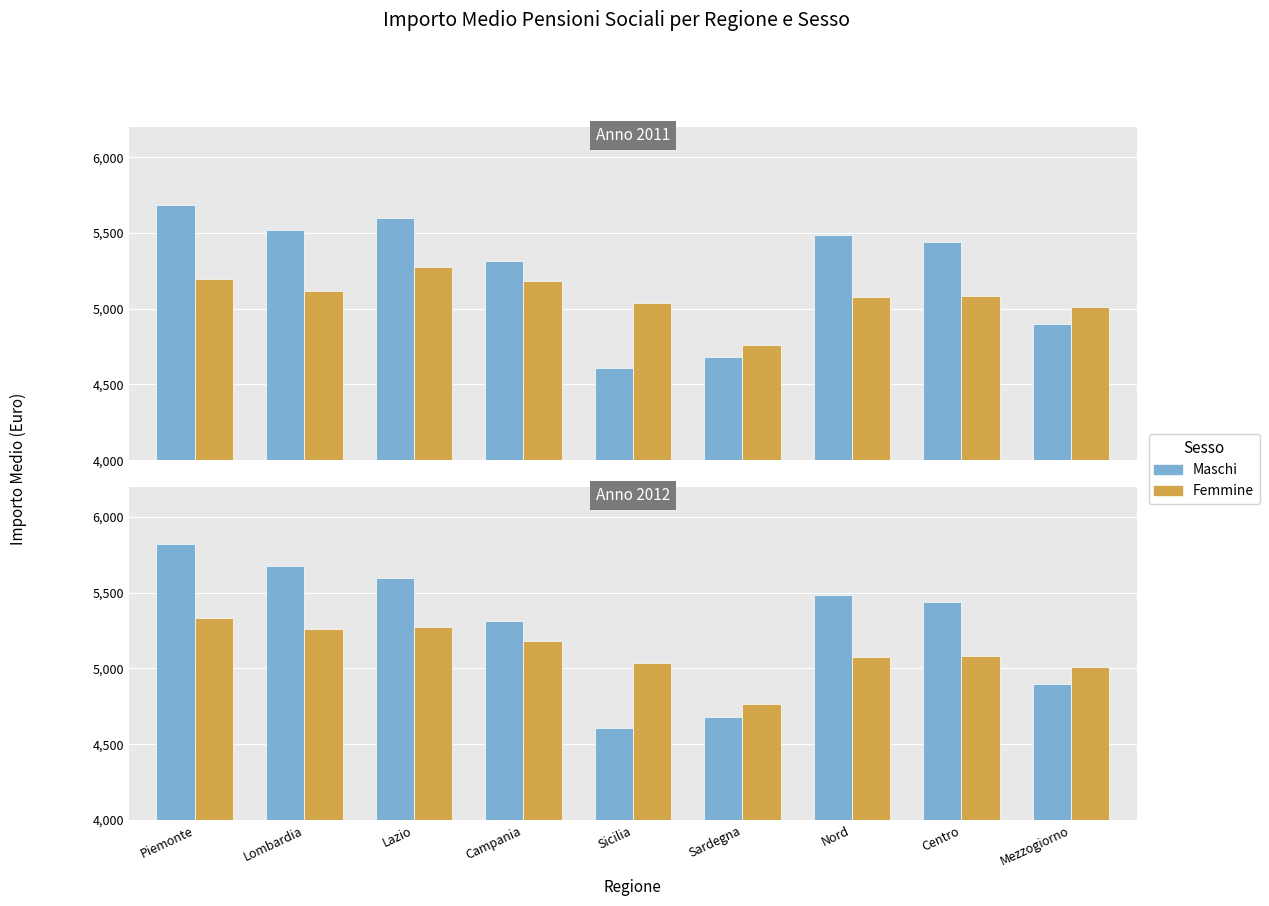

List the series in order of their overall mean, lowest first.

Importo medio Femmine, Importo medio Maschi